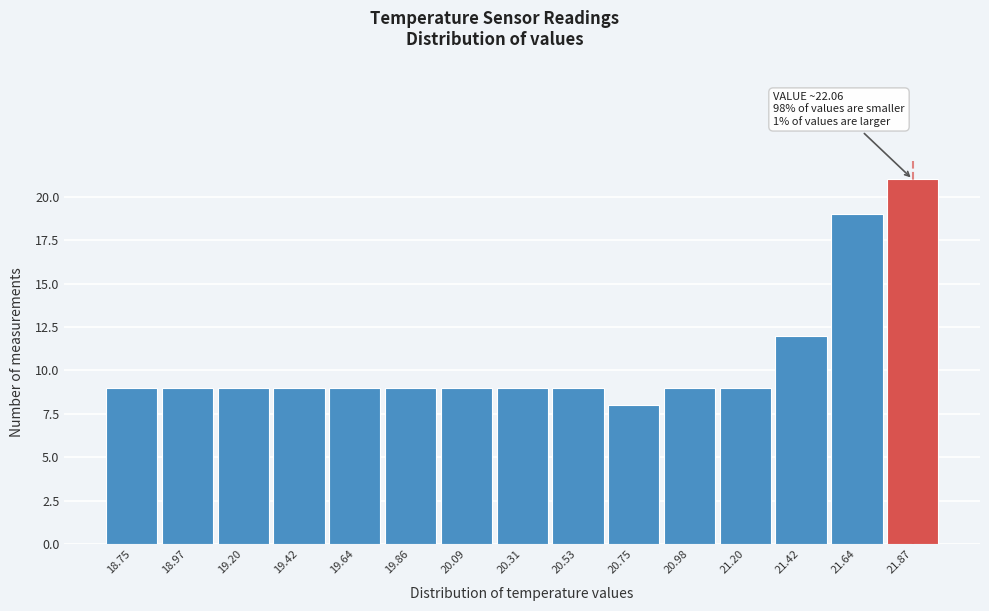

Reading left to right, what are all the values shown in this chart?

18.75=9	18.97=9	19.20=9	19.42=9	19.64=9	19.86=9	20.09=9	20.31=9	20.53=9	20.75=8	20.98=9	21.20=9	21.42=12	21.64=19	21.87=21